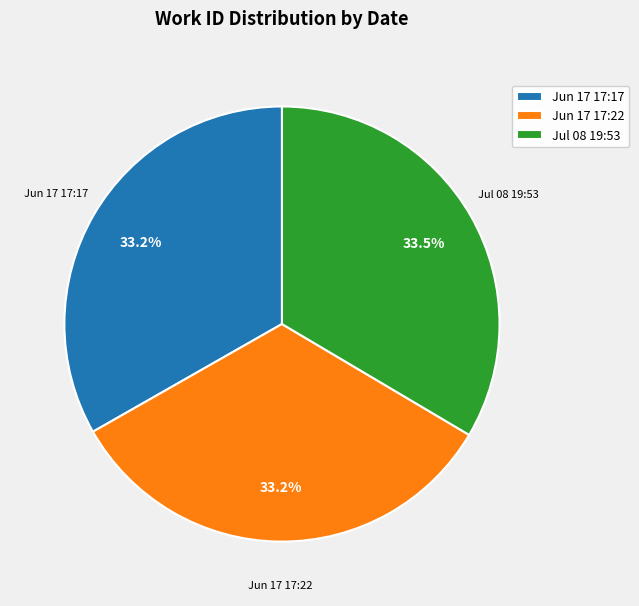

Does Jun 17 17:22 represent more than half of the total?

No